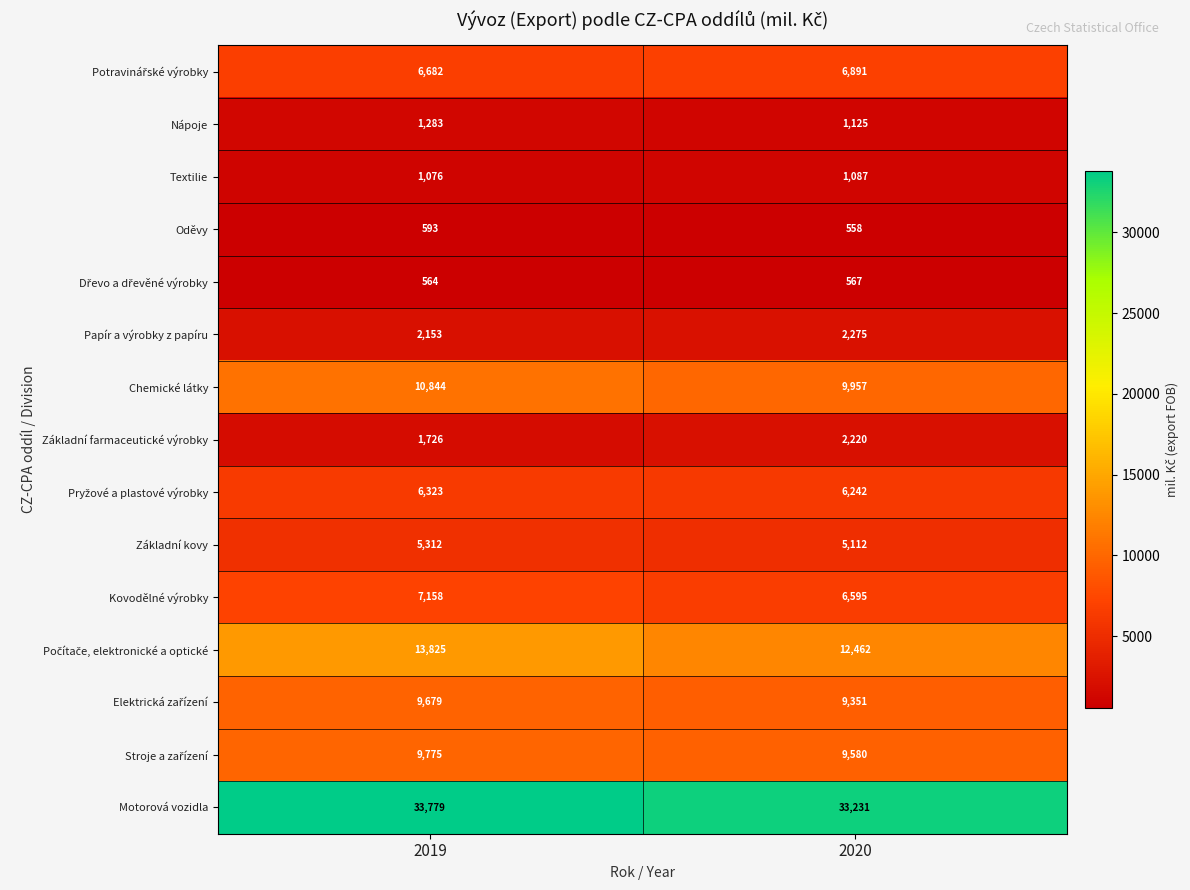

What is the sum of the Nápoje values at 2019 and 2020?

2408